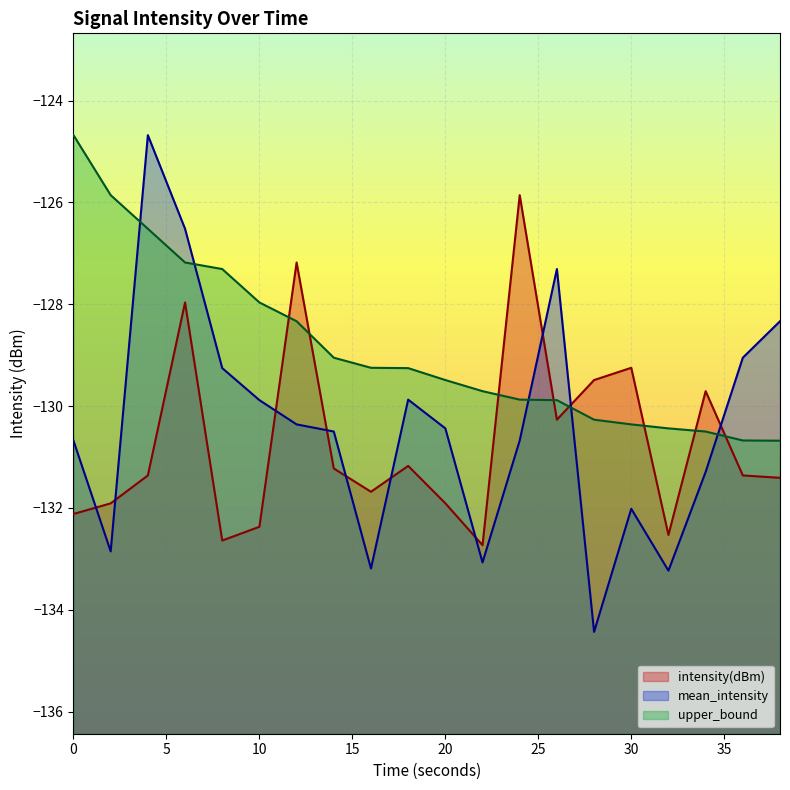

List the labels in order of upper_bound value, smallest first.

38, 36, 34, 32, 30, 28, 26, 24, 22, 20, 18, 16, 14, 12, 10, 8, 6, 4, 2, 0